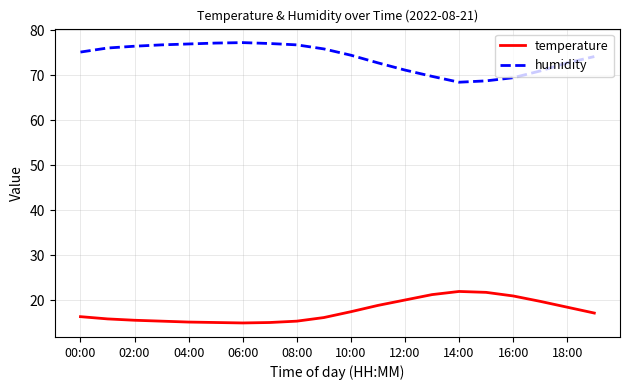

True or false: humidity and temperature intersect in this chart.

False